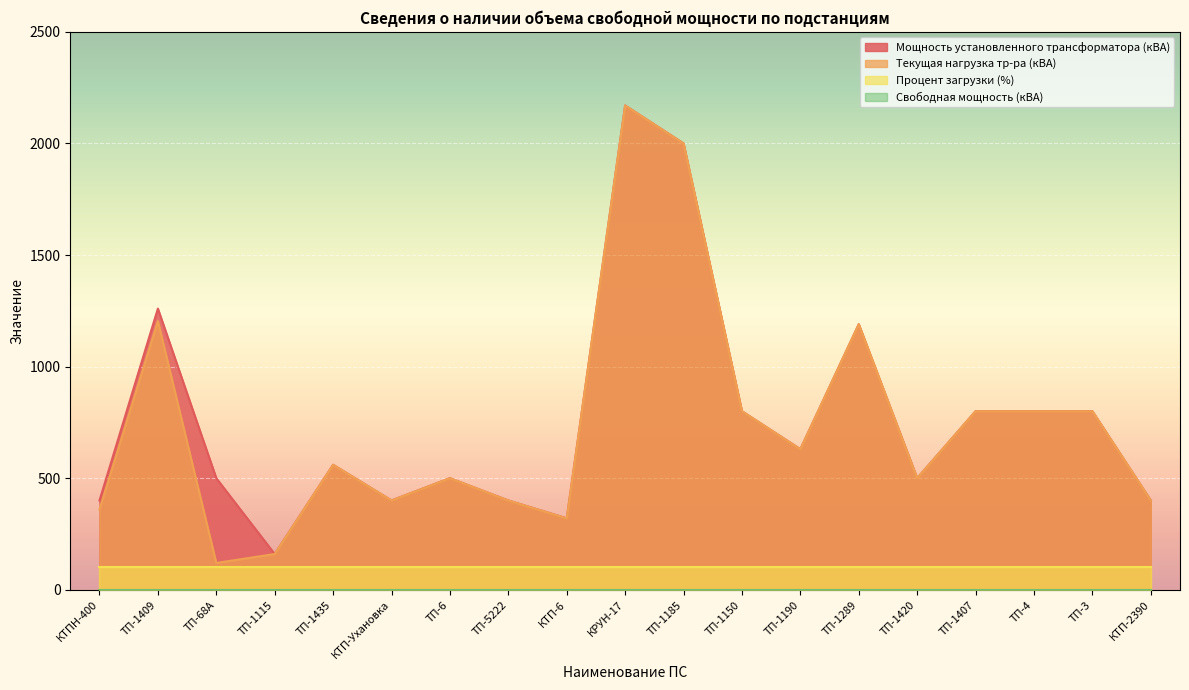

What is the approximate value of Мощность установленного трансформатора (кВА) at ТП-1420?

500